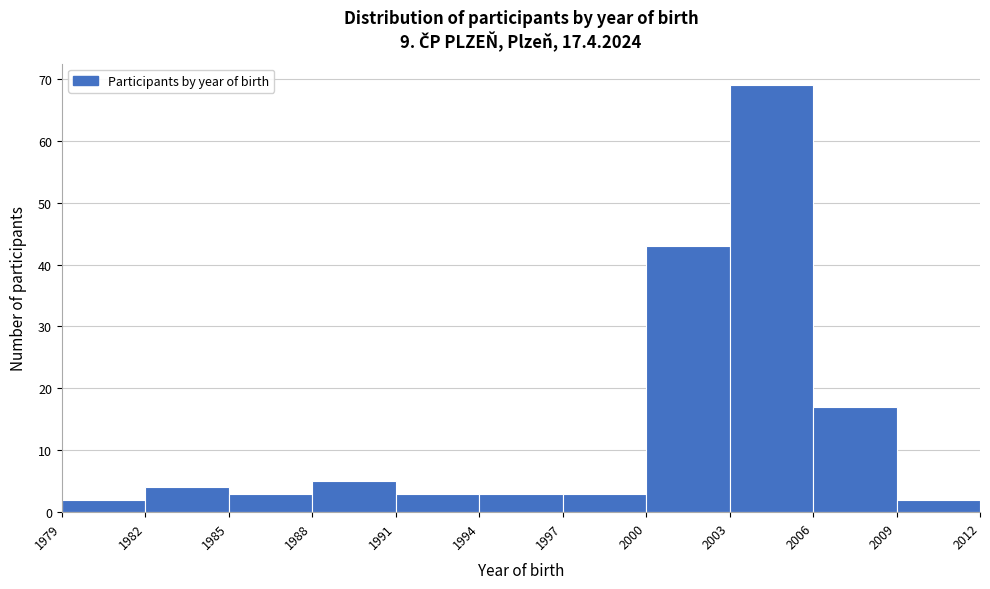

Reading left to right, list every bar in this chart as the range it spans on the x-axis followed by its height. The values are not printed on the chart, so give them approximately, as read against the axis.

1979 to 1982: 2
1982 to 1985: 4
1985 to 1988: 3
1988 to 1991: 5
1991 to 1994: 3
1994 to 1997: 3
1997 to 2000: 3
2000 to 2003: 43
2003 to 2006: 69
2006 to 2009: 17
2009 to 2012: 2